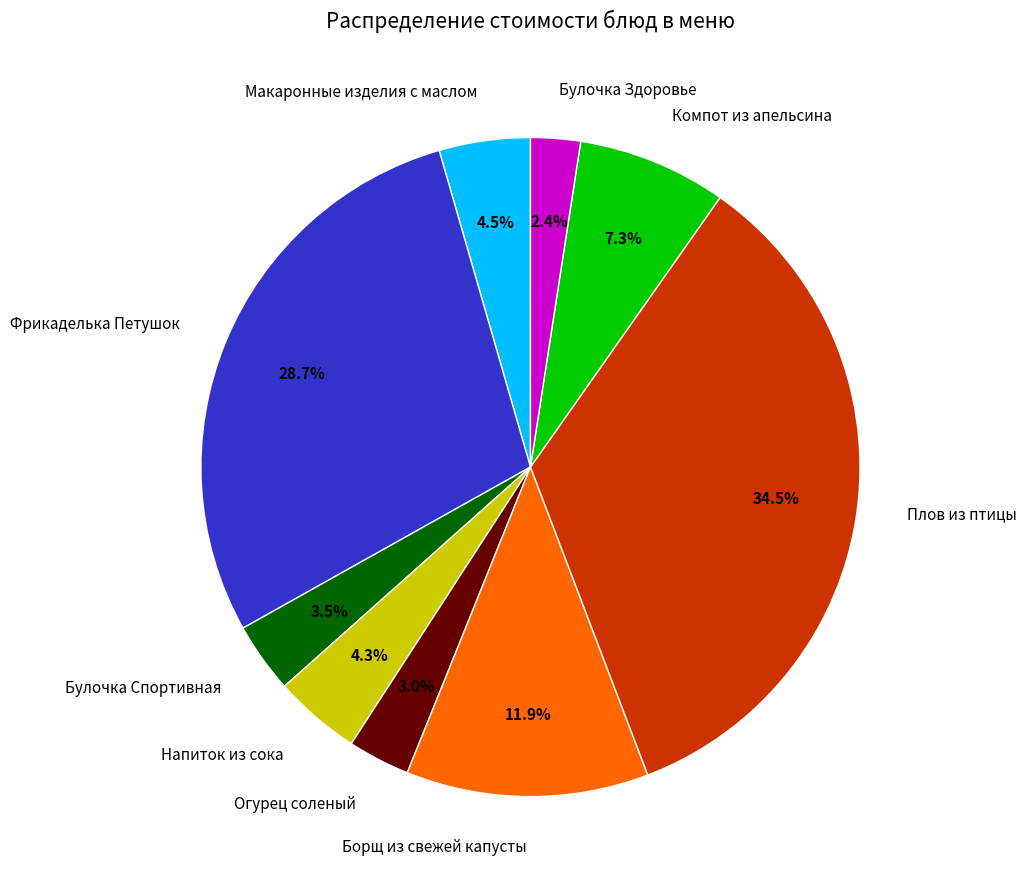

Is the sum of Булочка Спортивная and Плов из птицы greater than half?

No